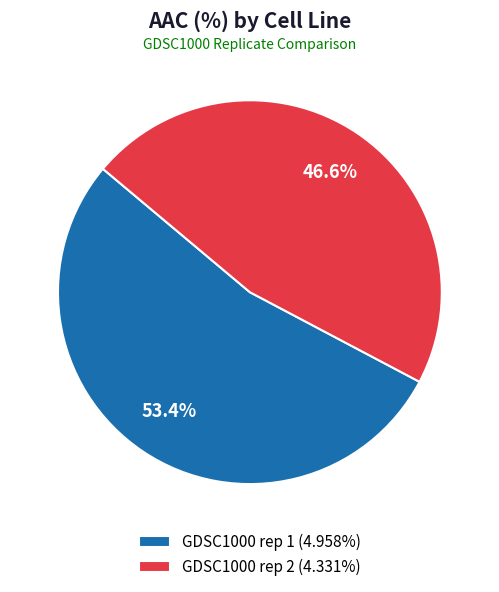

What percentage is NOT represented by GDSC1000 rep 1?

46.6%